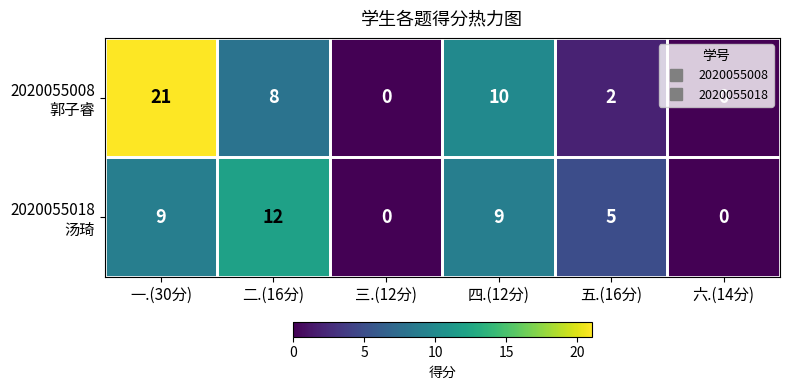

What is the total value across all series at 五.(16分)?

7